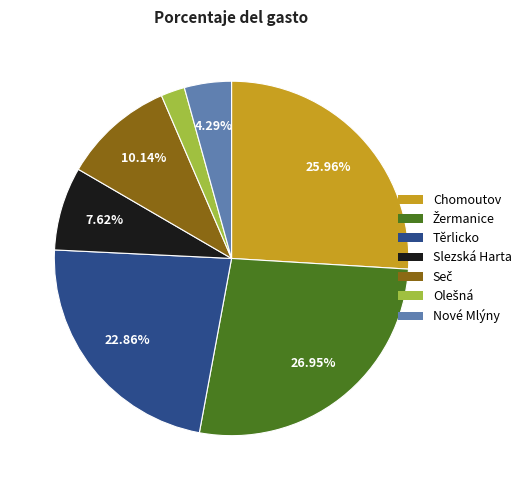

Is there a majority slice in this chart?

No